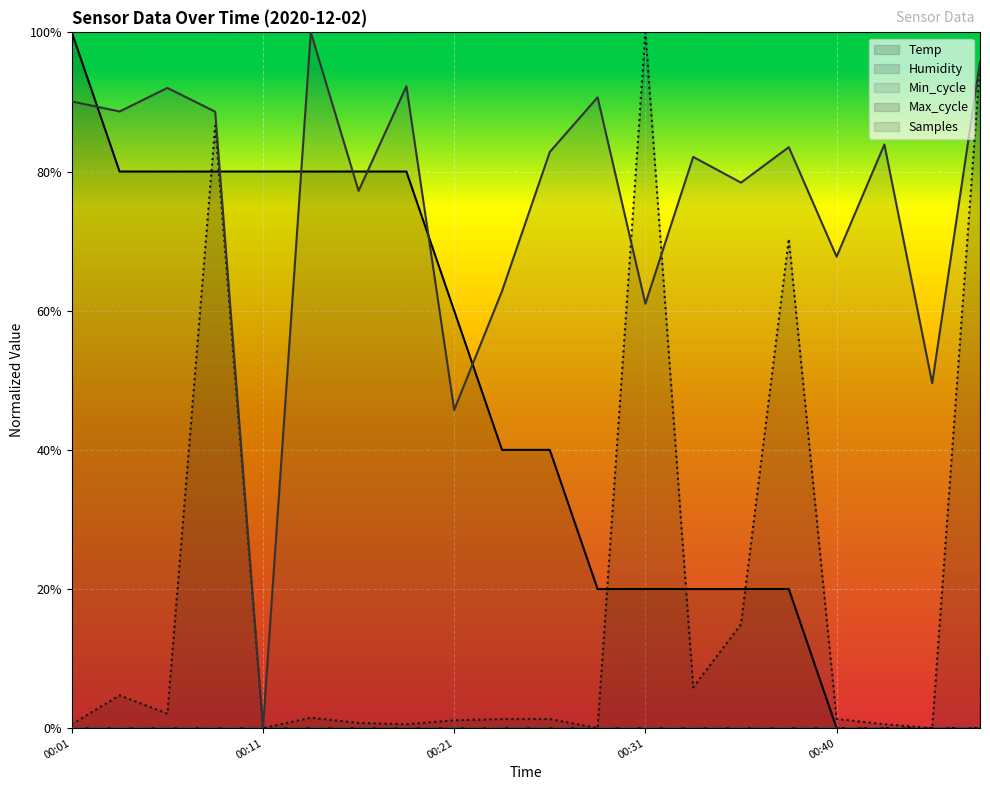

Read the Samples value at 00:21.

0.5